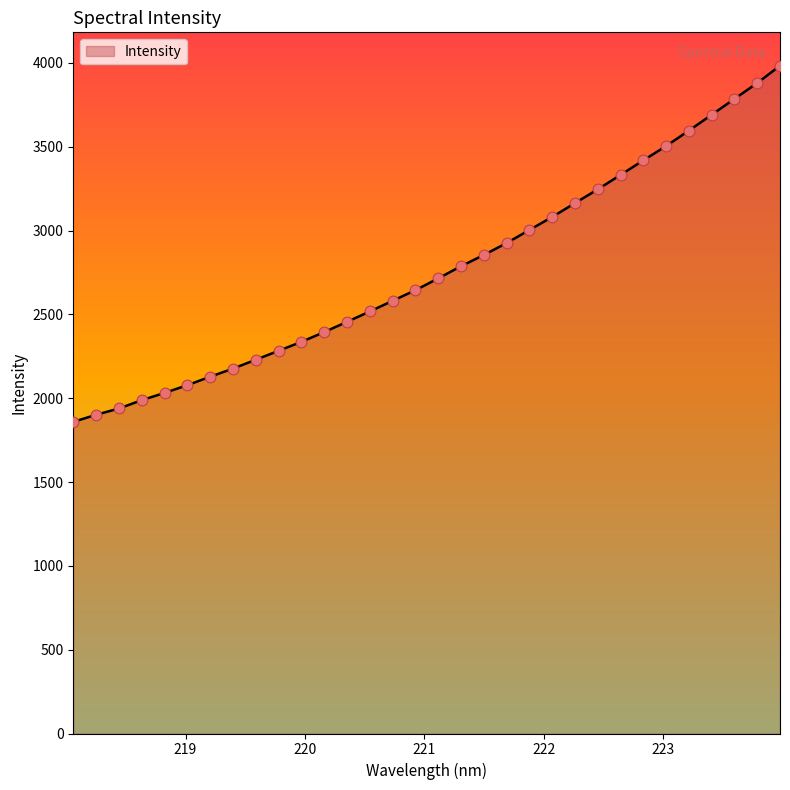

What is the minimum value shown in the chart?

1858.6